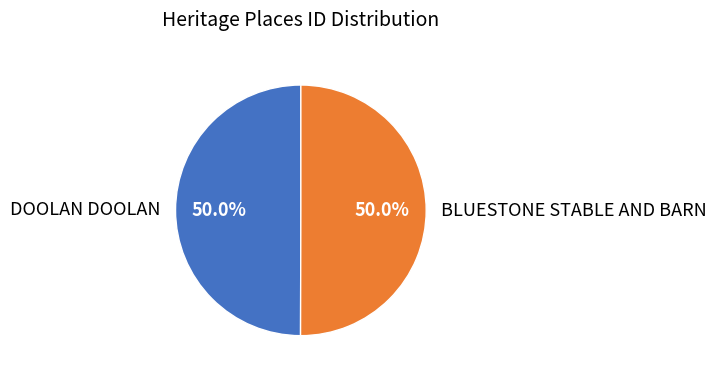

Is the sum of DOOLAN DOOLAN and BLUESTONE STABLE AND BARN greater than half?

Yes